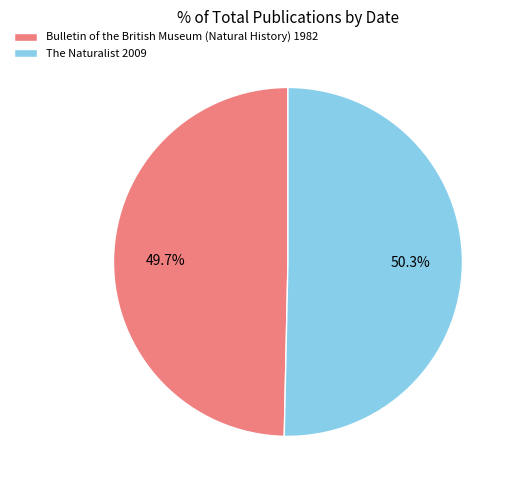

Which slice is the largest?

The Naturalist 2009